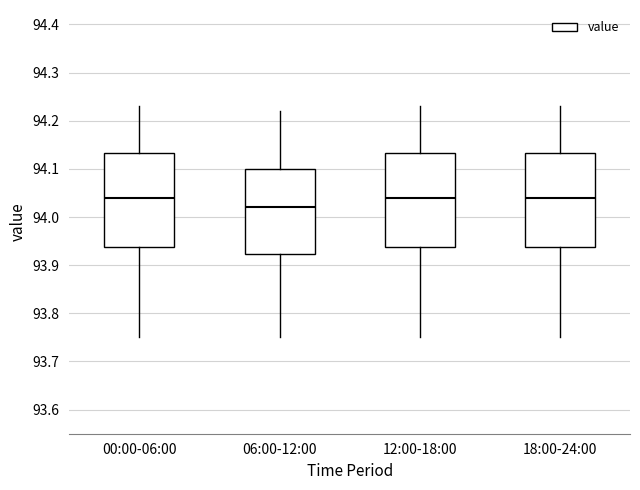

Reading left to right, read every box against the y-axis: the position of its median line, the range the box covers, and the ends of its whiskers. The values are not printed on the chart, so give them approximately, as read against the axis.

00:00-06:00: median 94.04, box 93.94 to 94.13, whiskers 93.75 to 94.23
06:00-12:00: median 94.02, box 93.92 to 94.10, whiskers 93.75 to 94.22
12:00-18:00: median 94.04, box 93.94 to 94.13, whiskers 93.75 to 94.23
18:00-24:00: median 94.04, box 93.94 to 94.13, whiskers 93.75 to 94.23